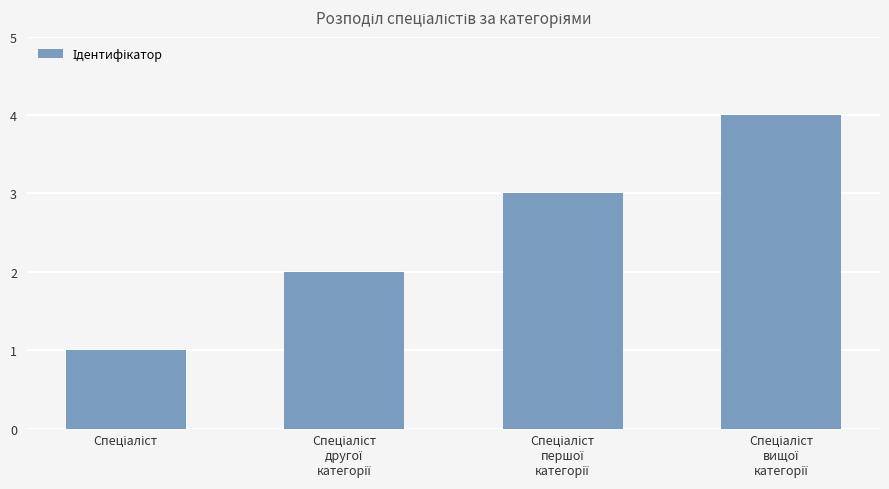

What is the sum of all values?

10